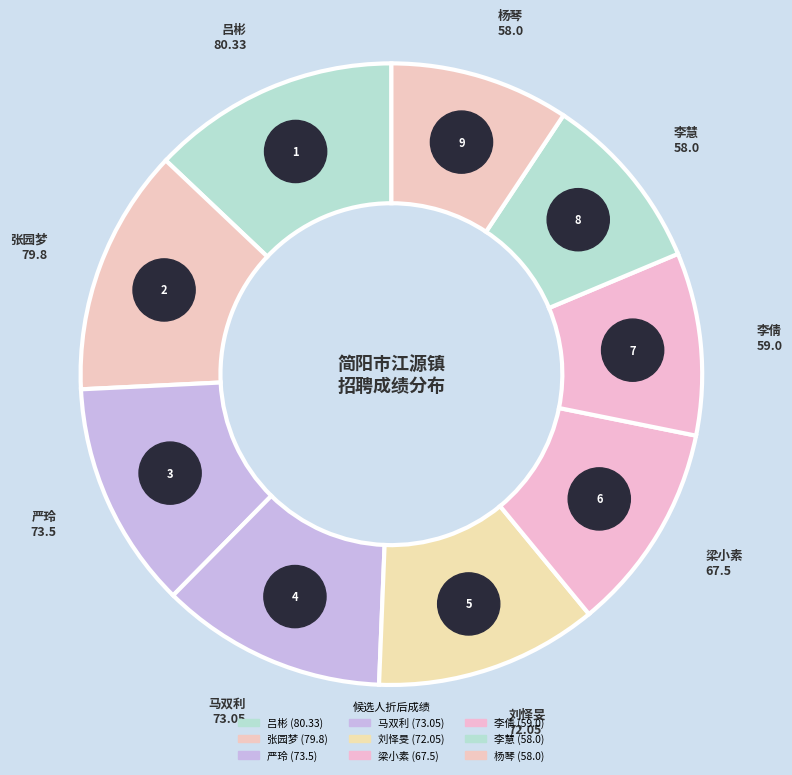

Combined, do 梁小素 and 马双利 account for over 50%?

No